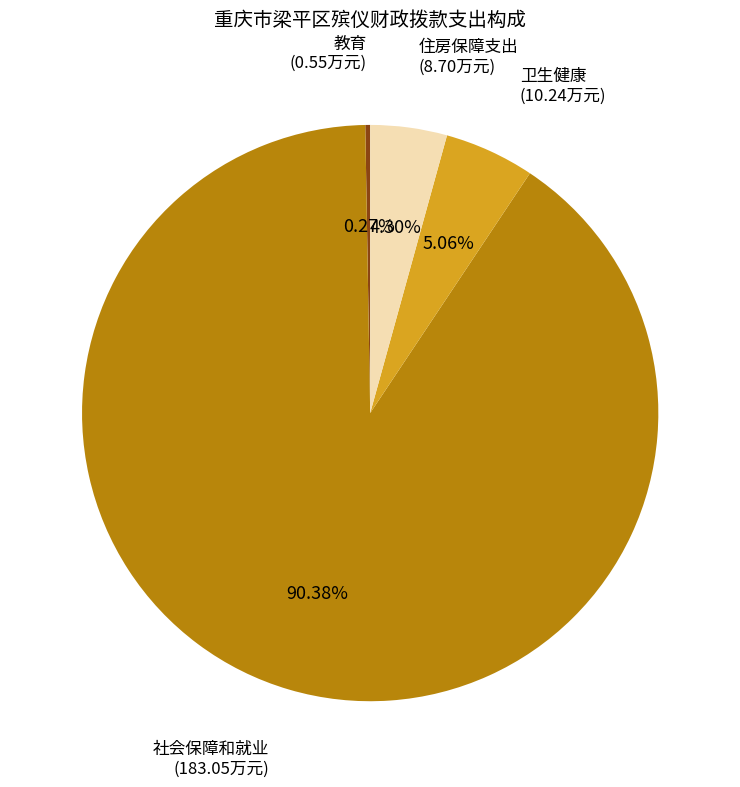

Does any single category account for the majority?

Yes